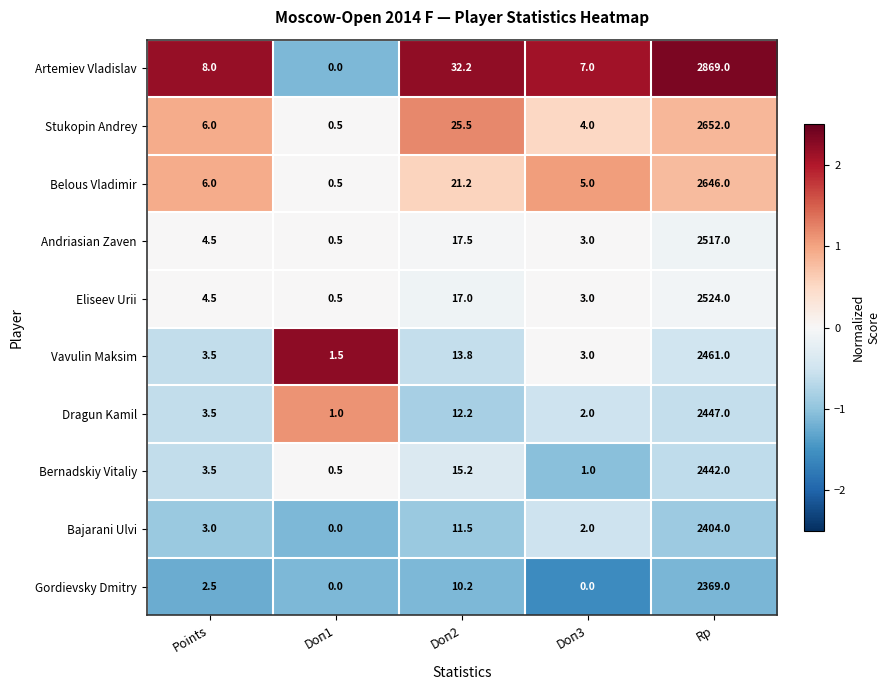

At which label does Eliseev Urii reach its peak?

Rp